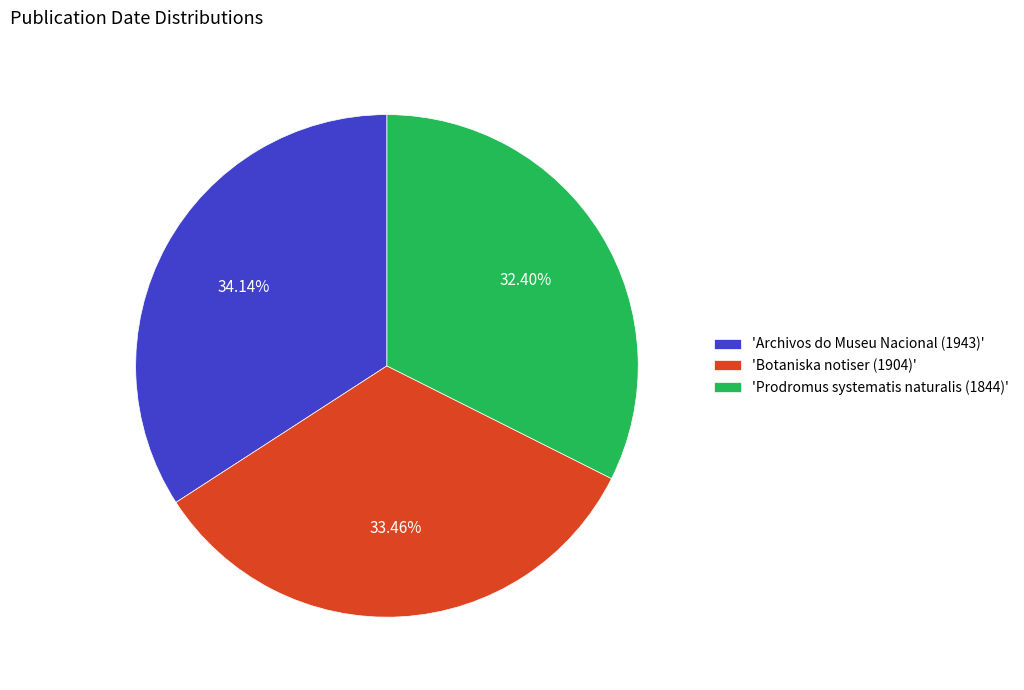

Is the sum of 'Prodromus systematis naturalis (1844)' and 'Archivos do Museu Nacional (1943)' greater than half?

Yes